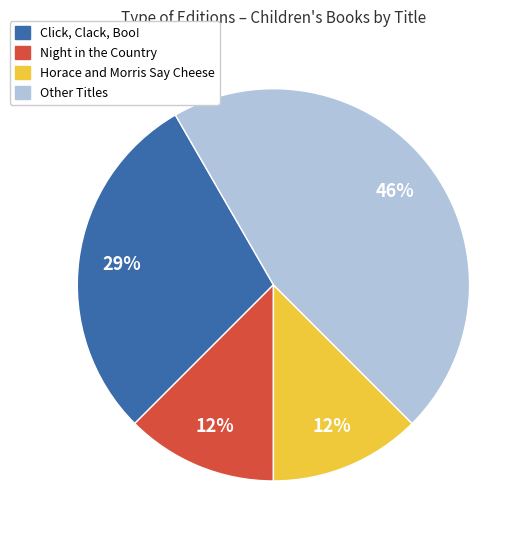

What percentage is the Click, Clack, Boo! slice, to the nearest percent?

29%